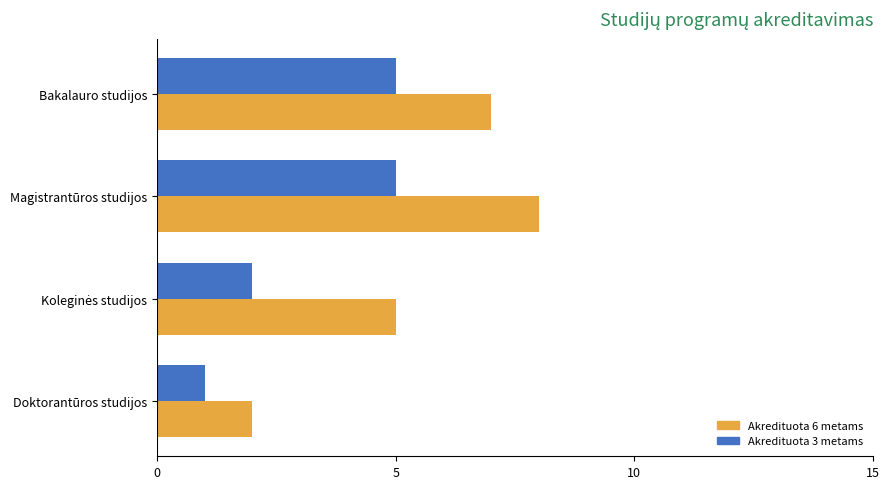

Which series has the widest spread of values?

Akredituota 6 metams